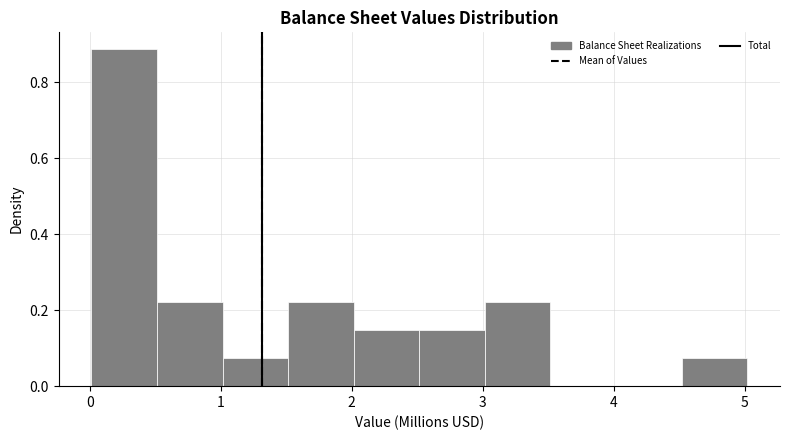

Reading left to right, transcribe this chart: for each bar, give the range it covers on the x-axis and its height. Neither the bar edges nor the heights are printed on the chart, so give them approximately, as read against the axes.

0.0 to 0.5: 0.88
0.5 to 1.0: 0.22
1.0 to 1.5: 0.08
1.5 to 2.0: 0.22
2.0 to 2.5: 0.14
2.5 to 3.0: 0.14
3.0 to 3.5: 0.22
3.5 to 4.0: 0
4.0 to 4.5: 0
4.5 to 5.0: 0.08